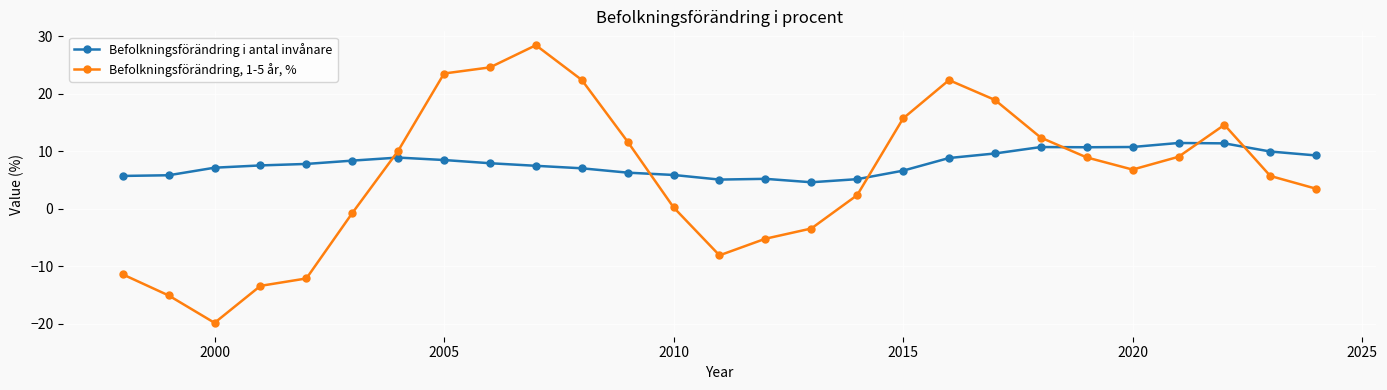

Which series has the largest total across all categories?

Befolkningsförändring i antal invånare